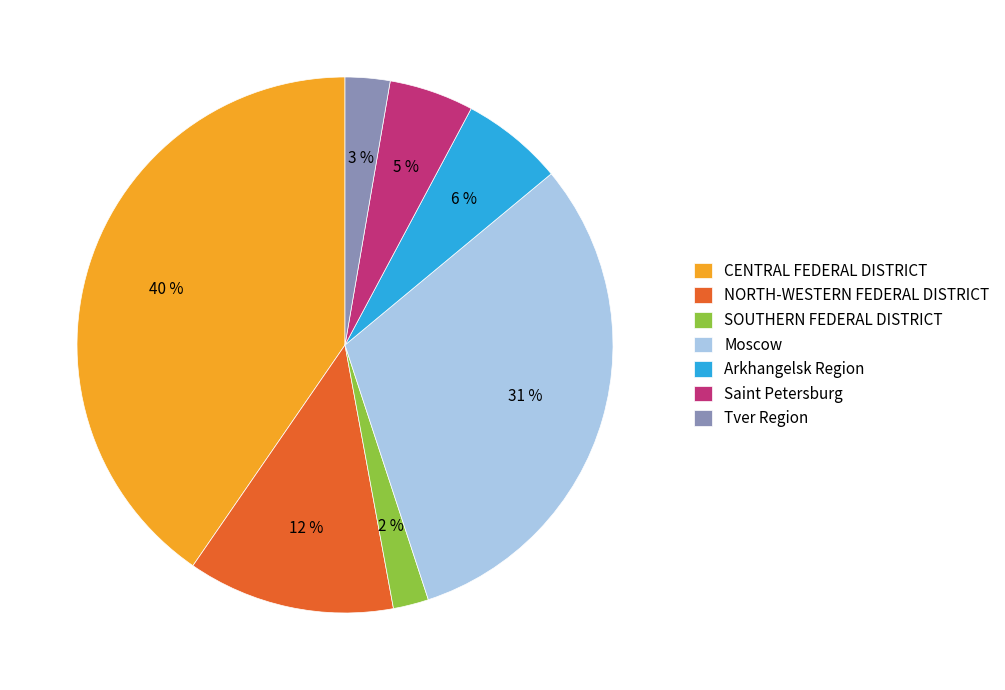

What percentage is the SOUTHERN FEDERAL DISTRICT slice, to the nearest percent?

2%